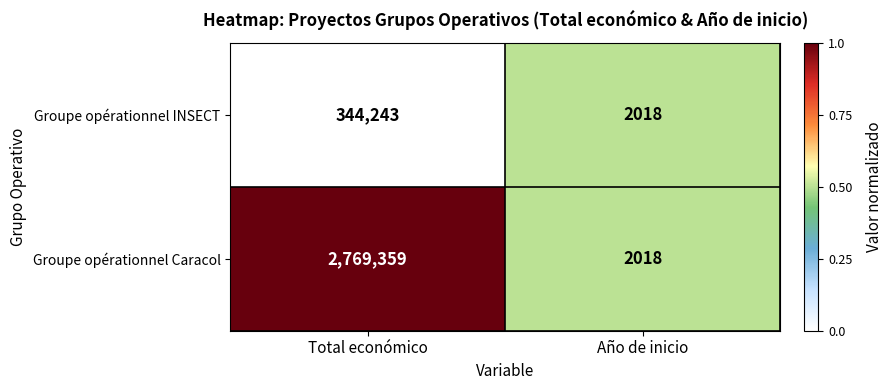

Reading right to left, extract all data points from this chart.

Groupe opérationnel INSECT: 2018	344243
Groupe opérationnel Caracol: 2018	2769359